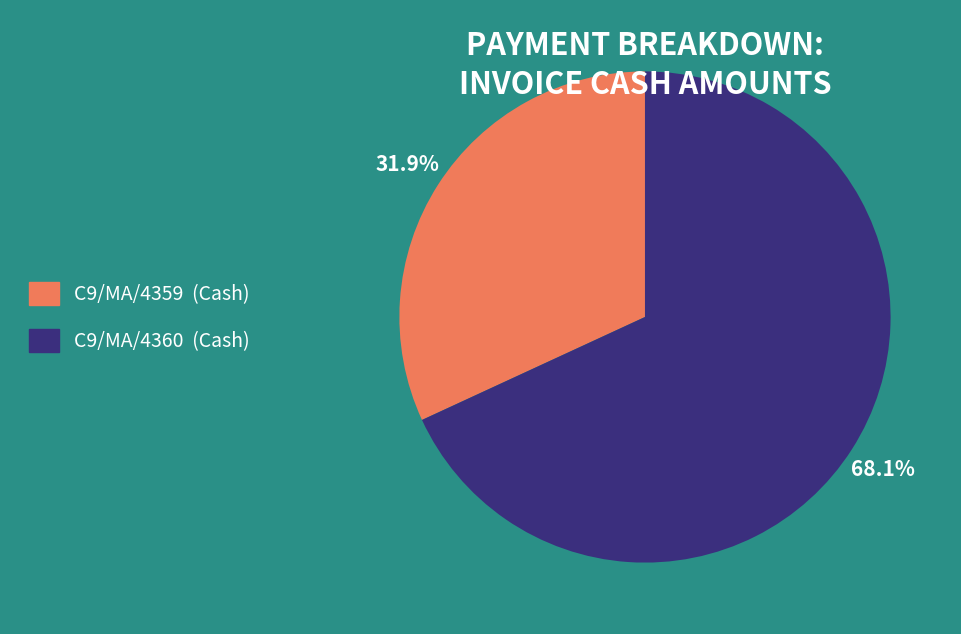

Which slice is the smallest?

C9/MA/4359